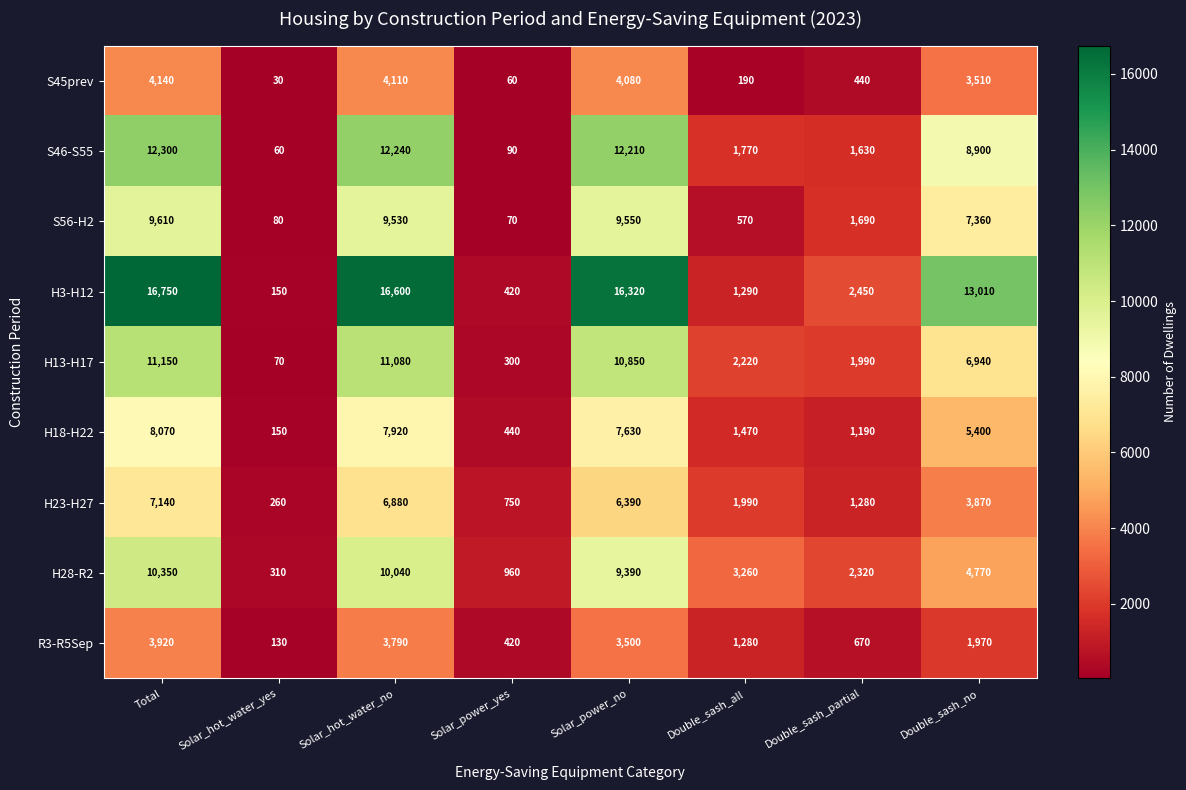

What is the difference between the highest and lowest values at Solar_hot_water_no?

12810